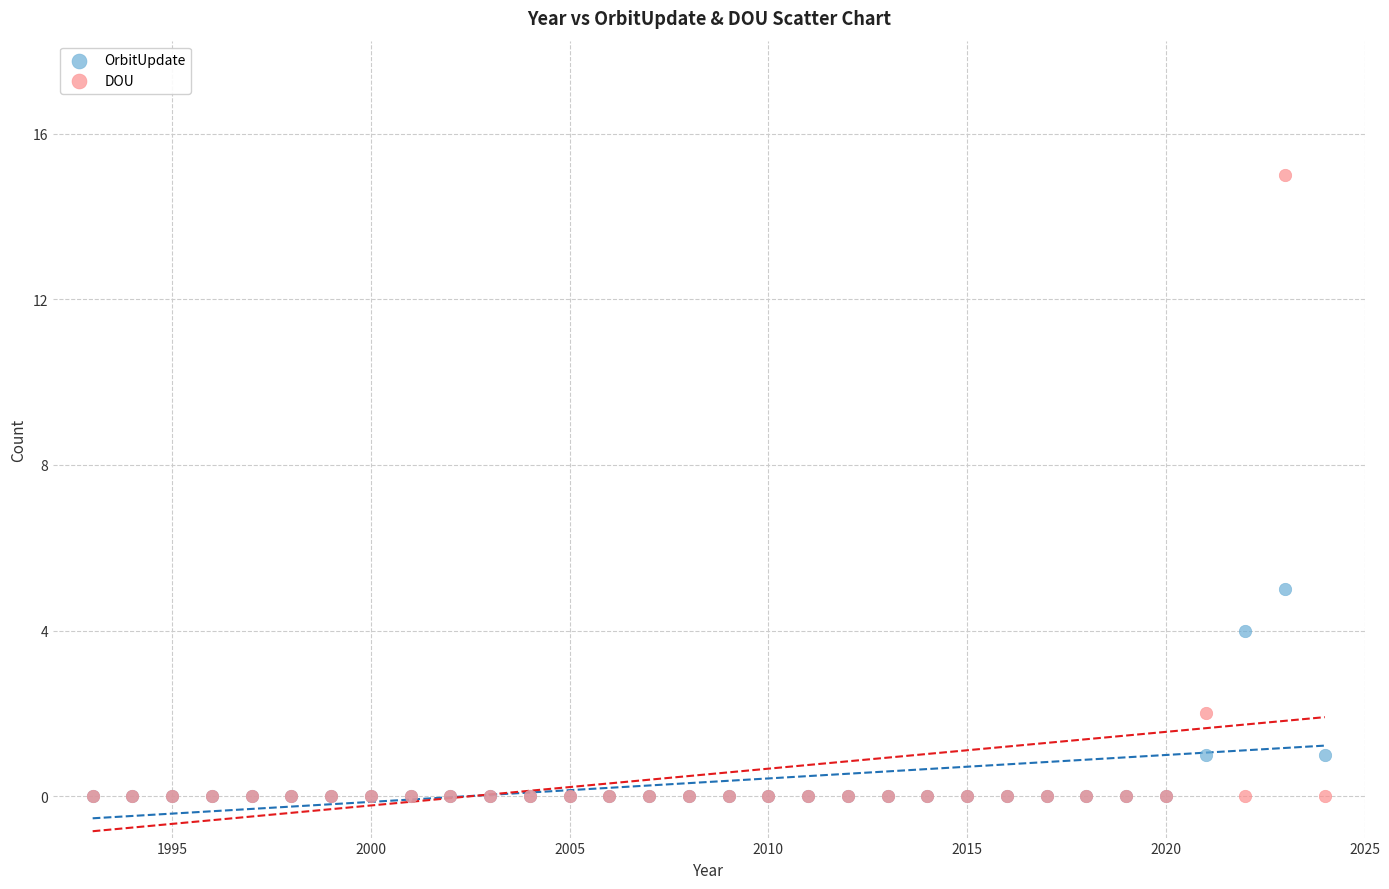

Across all series, what Y value is closest to 7?

5